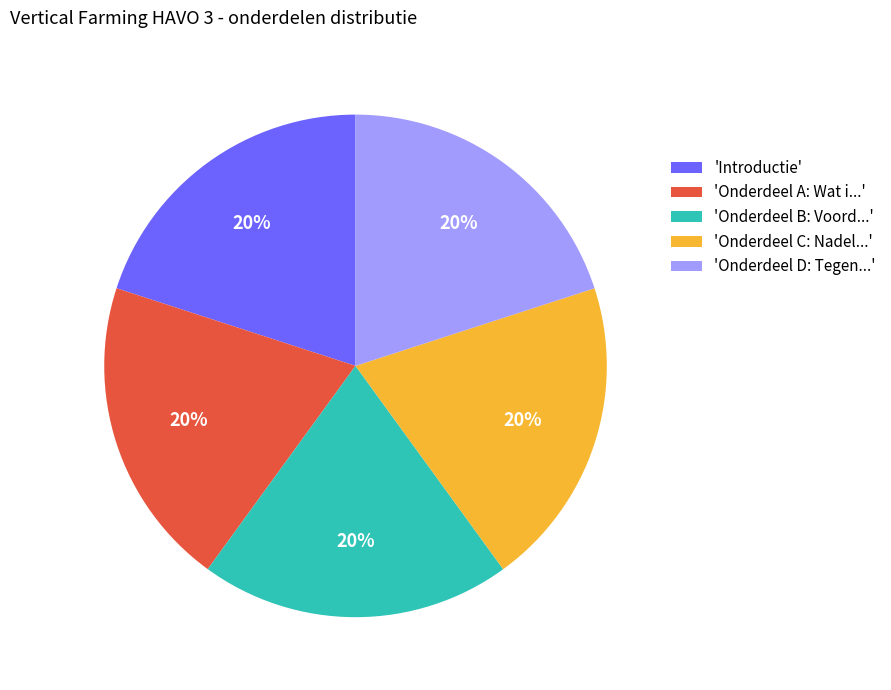

True or false: 'Onderdeel B: Voord...' accounts for 20% of the total.

True